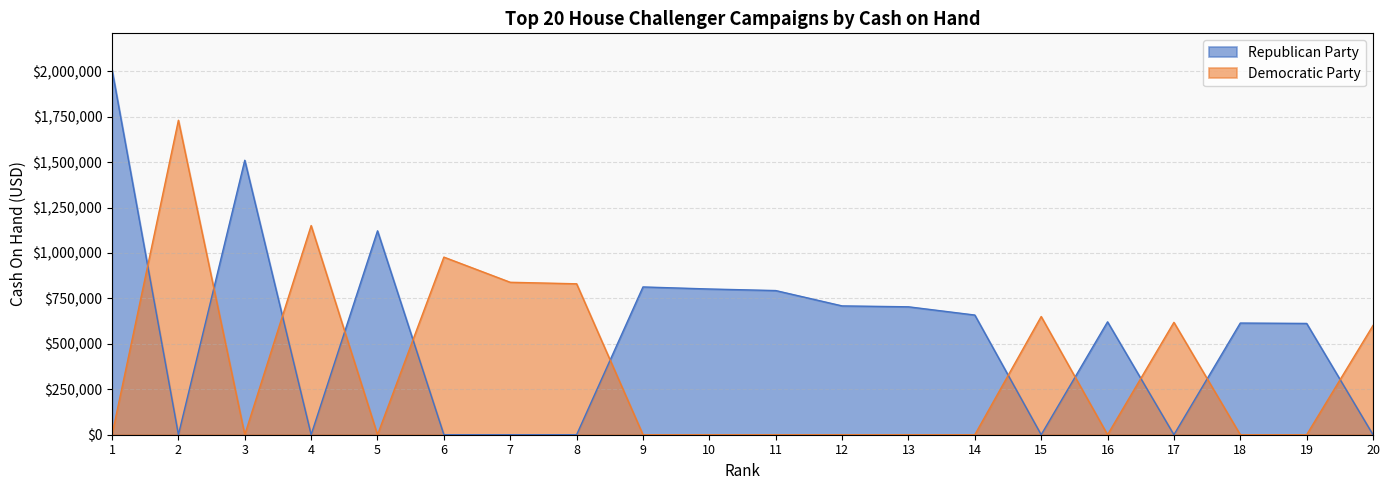

Reading left to right, extract all data points from this chart.

Republican Party: 1=2008046.8	2=0.0	3=1510397.1	4=0.0	5=1122025.8	6=0.0	7=0.0	8=0.0	9=813214.9	10=801910.4	11=793313.1	12=708891.7	13=703939.2	14=658594.2	15=0.0	16=621185.5	17=0.0	18=614505.7	19=612423.8	20=0.0
Democratic Party: 1=0.0	2=1730568.0	3=0.0	4=1151046.5	5=0.0	6=977400.6	7=838878.1	8=830558.2	9=0.0	10=0.0	11=0.0	12=0.0	13=0.0	14=0.0	15=650441.6	16=0.0	17=618454.3	18=0.0	19=0.0	20=601183.2